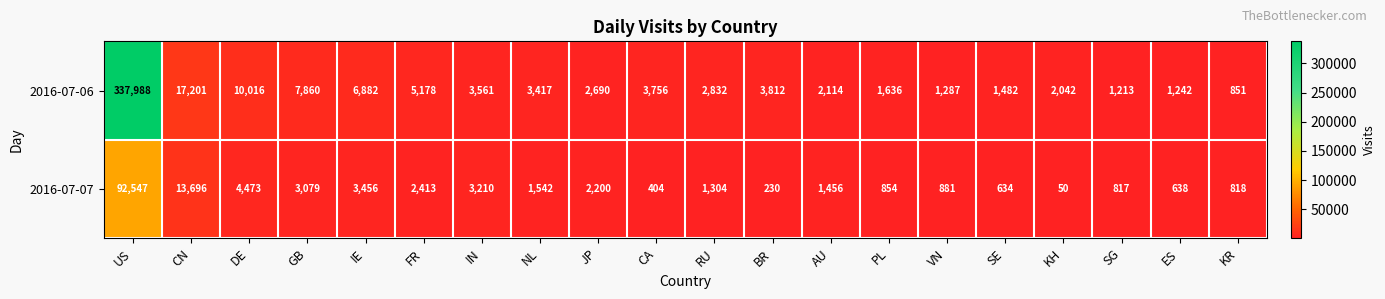

At which label is 2016-07-06 closest to 169419?

CN